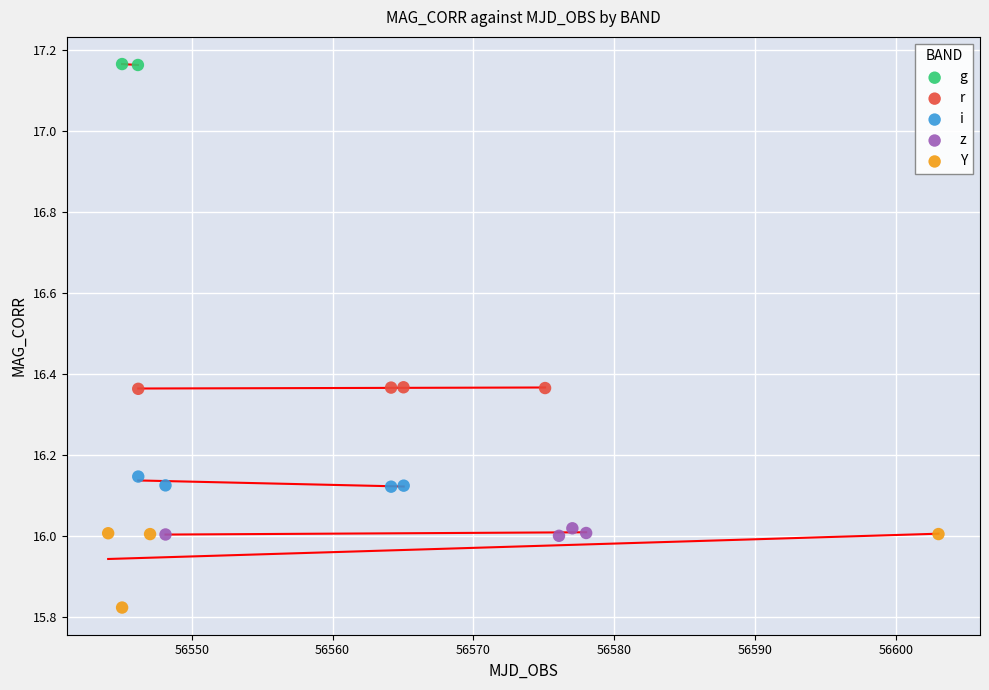

What are all the series names shown in the legend?

g, r, i, z, Y